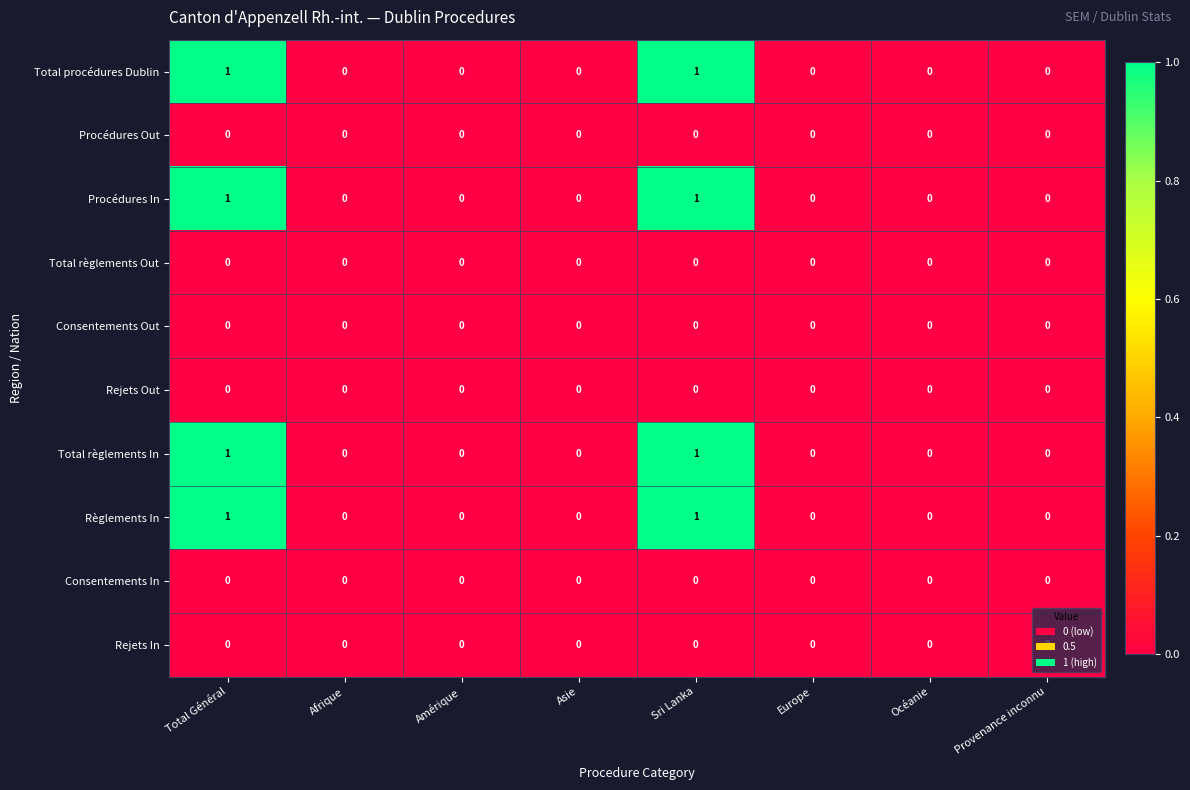

Is the value of Total procédures Dublin at Sri Lanka greater than the value of Règlements In at Provenance inconnu?

Yes